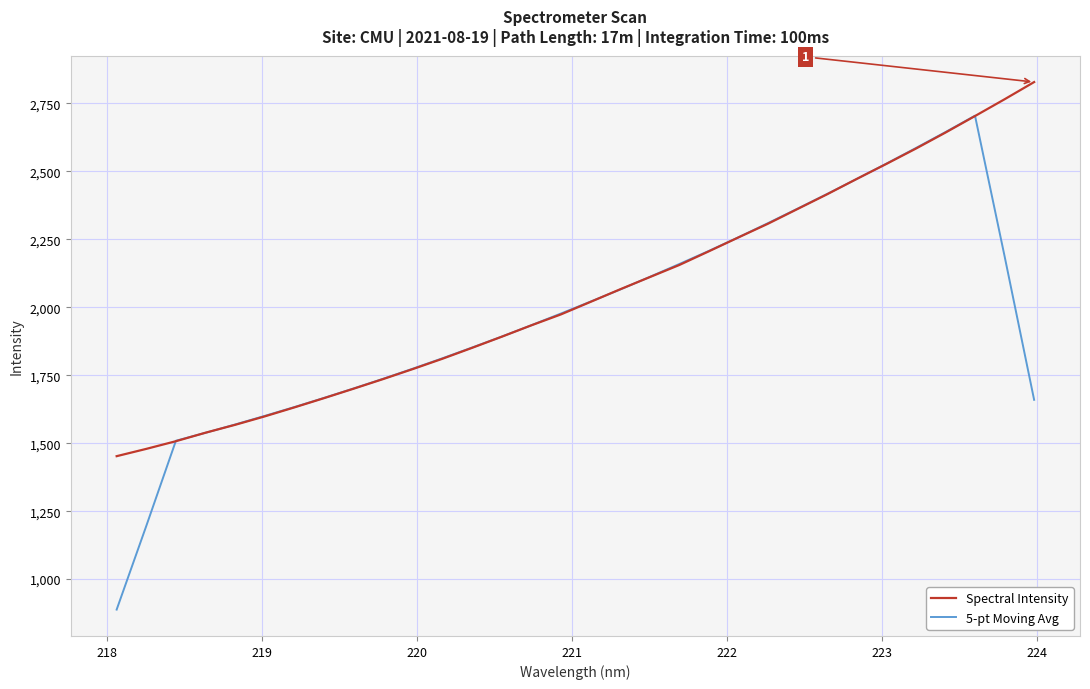

Which series has the widest spread of values?

5-pt Moving Avg